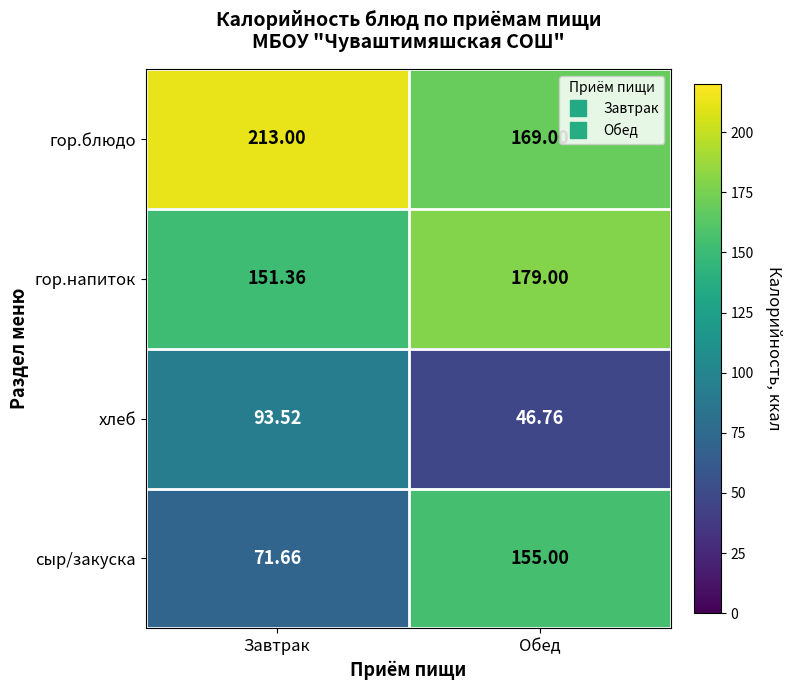

Is the value of гор.напиток at Обед greater than the value of гор.блюдо at Завтрак?

No